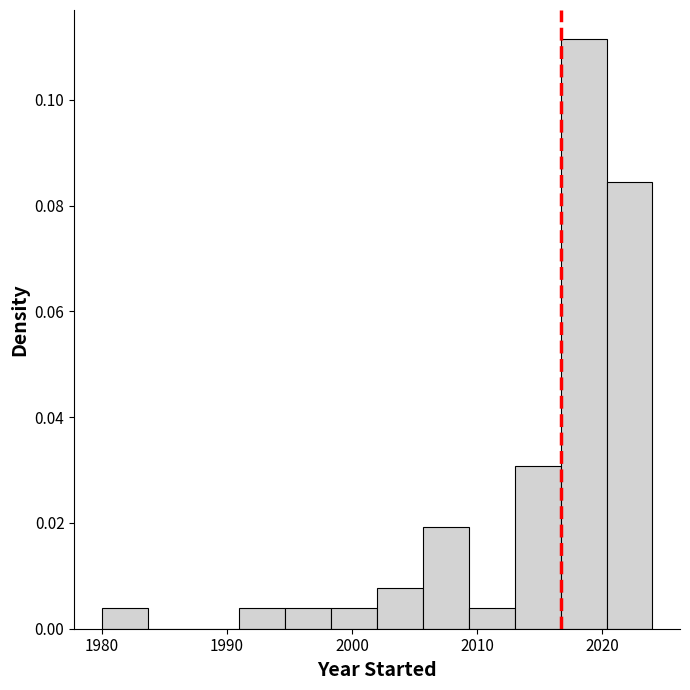

Around what value on the x-axis is the tallest bar? Give the approximate position of its centre, as read against the axis.

2019